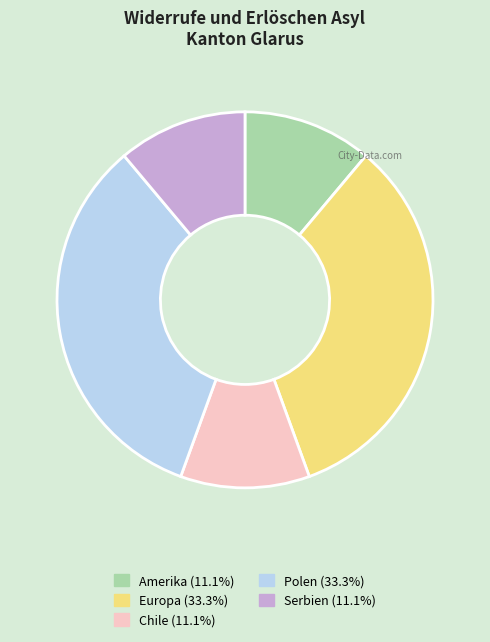

What is the ratio of the value at Serbien to the value at Chile?

1.0